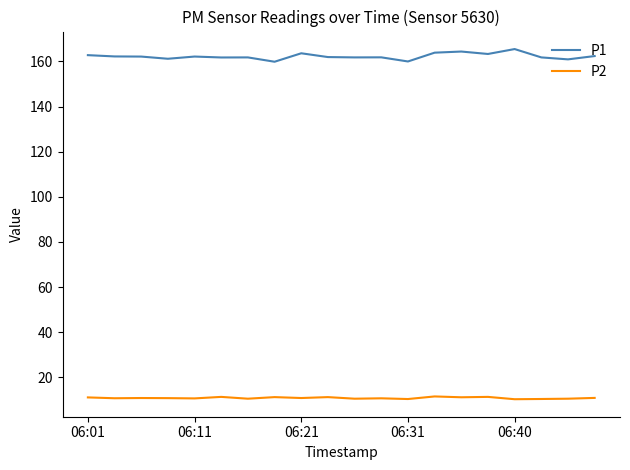

Rank the series by their average value, from lowest to highest.

P2, P1